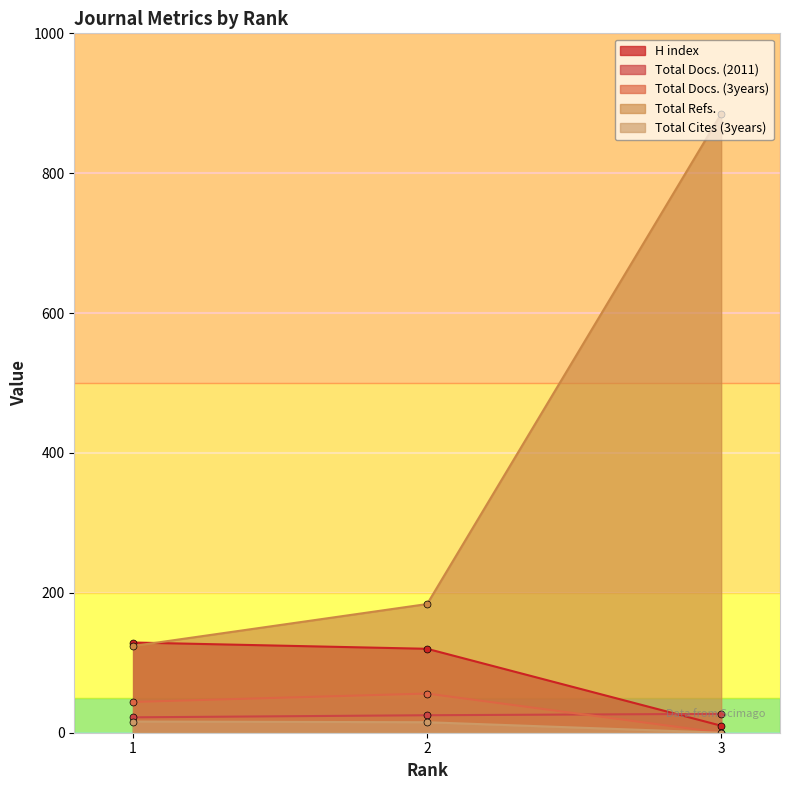

At how many categories does at least one series exceed 97?

3